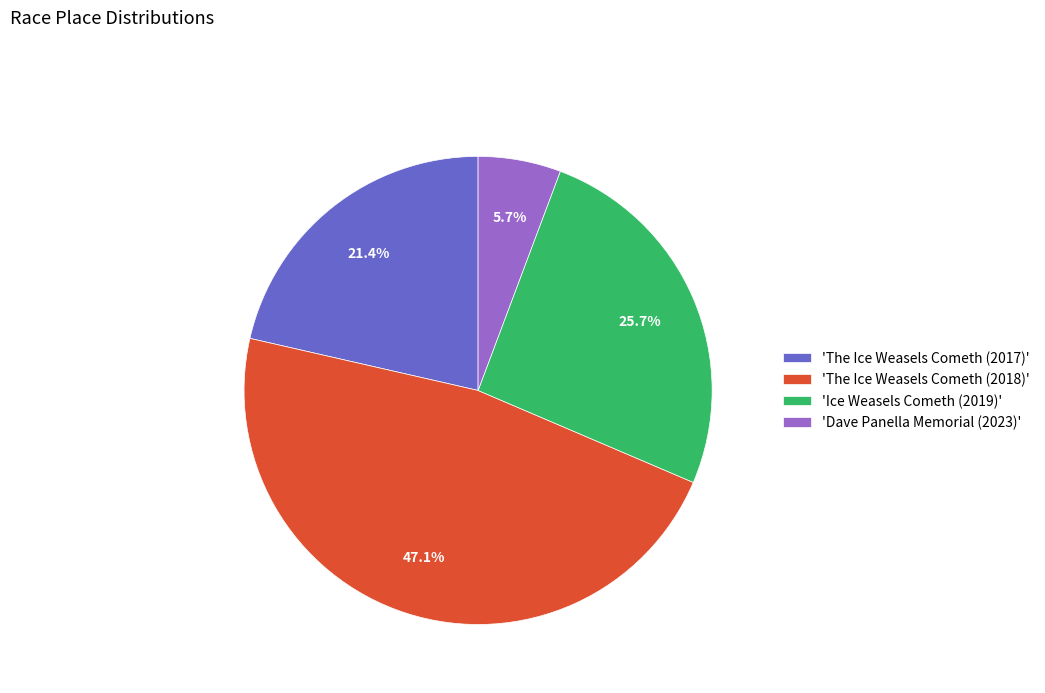

Which has a higher value, 'Ice Weasels Cometh (2019)' or 'The Ice Weasels Cometh (2018)'?

'The Ice Weasels Cometh (2018)'